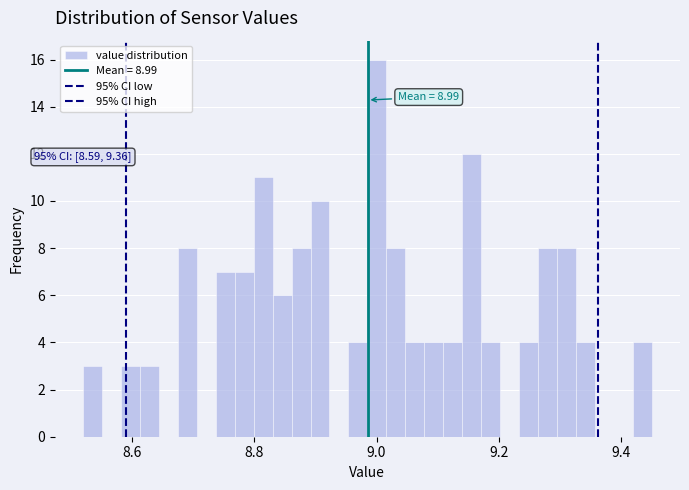

Read against the x-axis, roughly where is the centre of the tallest bar?

9.00